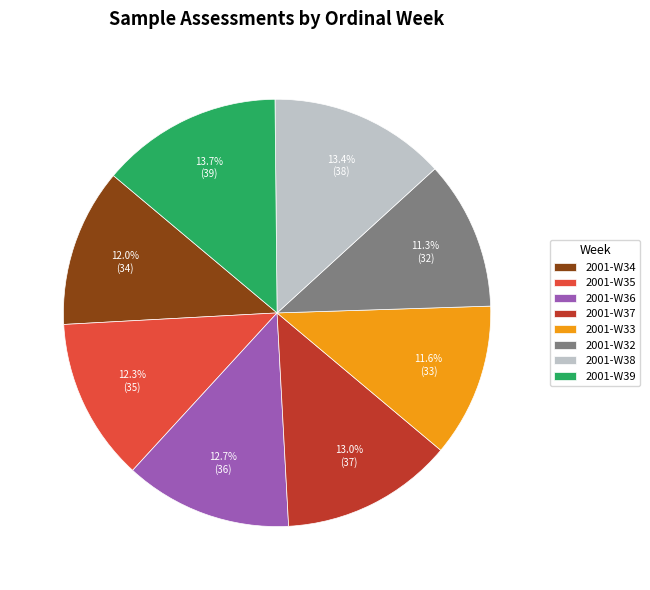

Combined, do 2001-W39 and 2001-W33 account for over 50%?

No